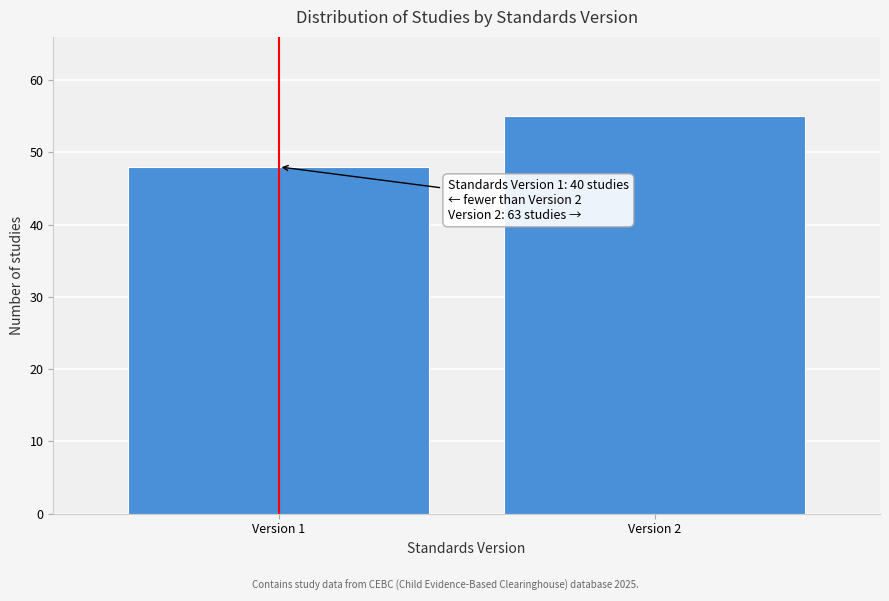

Reading left to right, list all the values displayed in this chart.

Version 1=48	Version 2=55